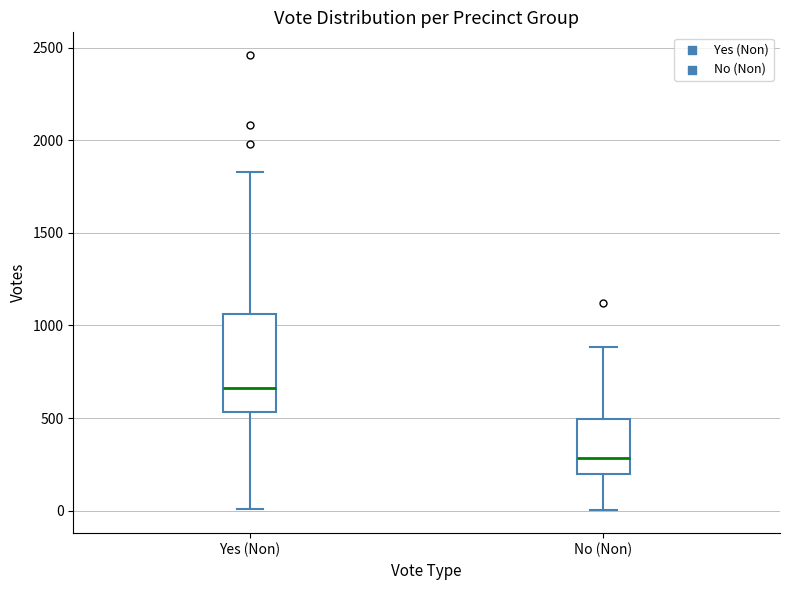

Where is the upper edge of the box for No (Non) on the y-axis? The values are not printed on the chart, so give them approximately, as read against the axis.

500